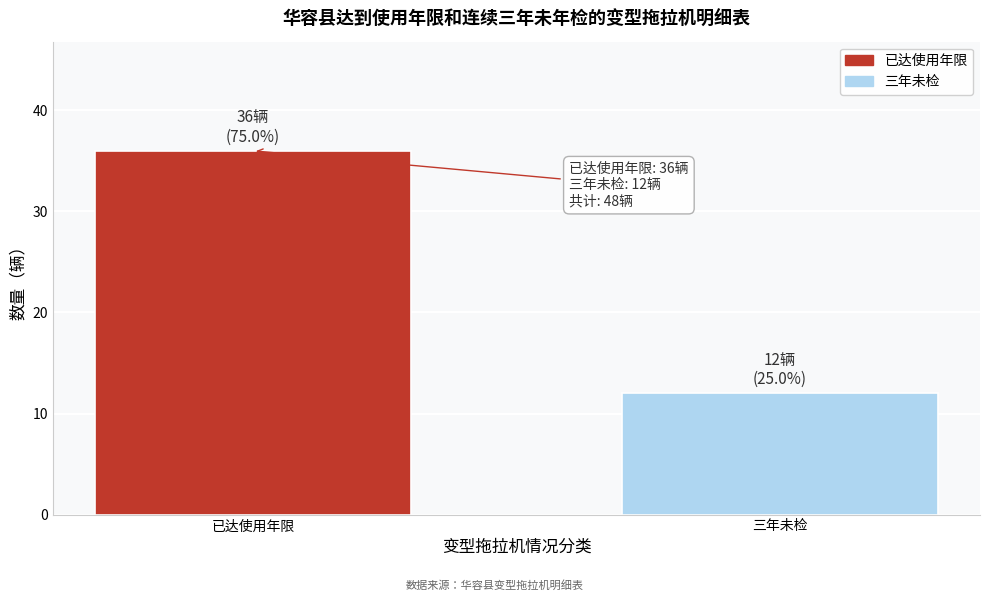

Reading right to left, transcribe all the data shown in this chart.

12	36